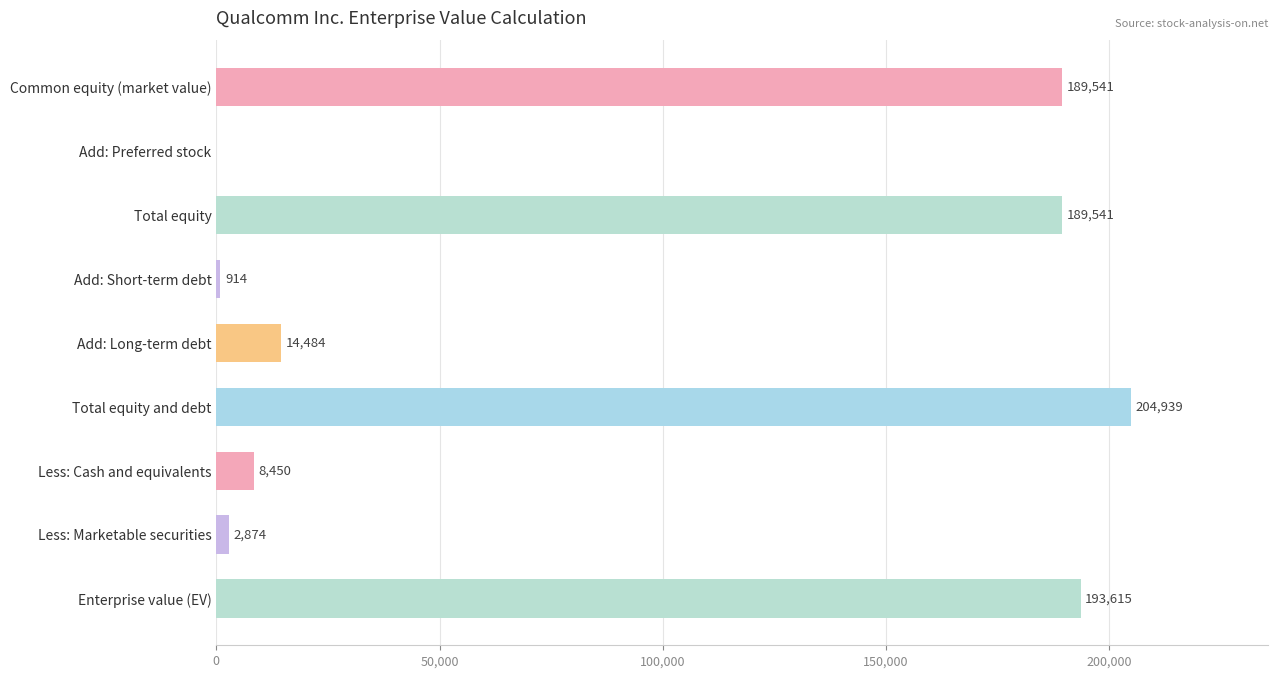

Are the bars horizontal?

Yes